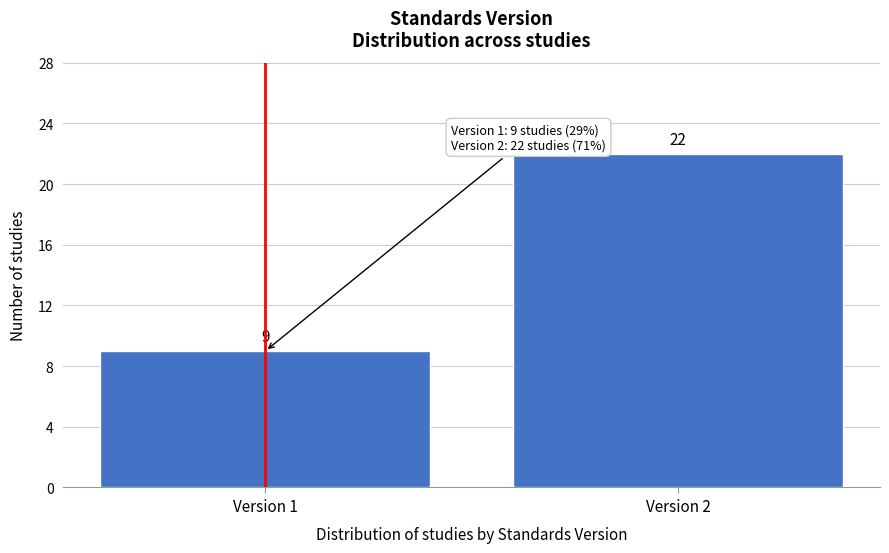

Reading right to left, list all the values displayed in this chart.

22	9